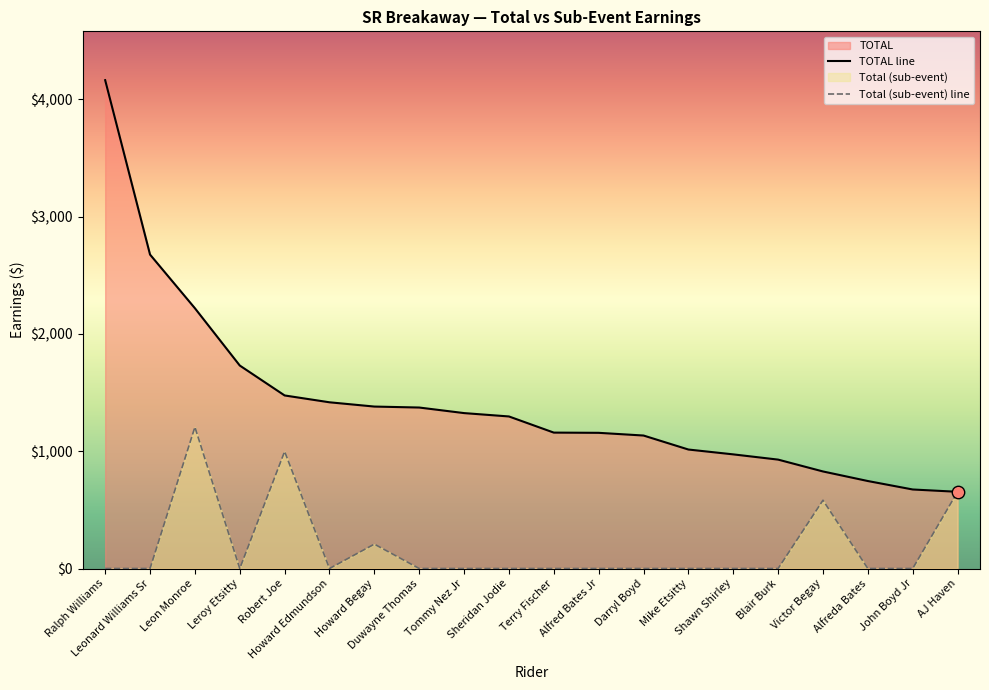

At how many categories does at least one series exceed 3966?

1